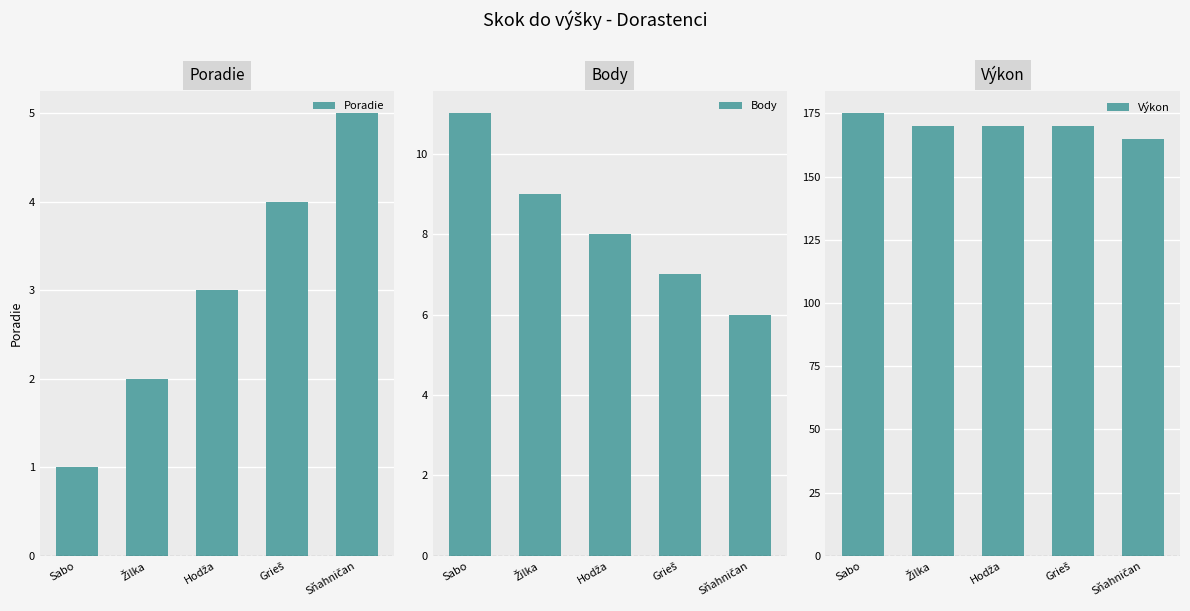

How many categories are shown in the chart?

5